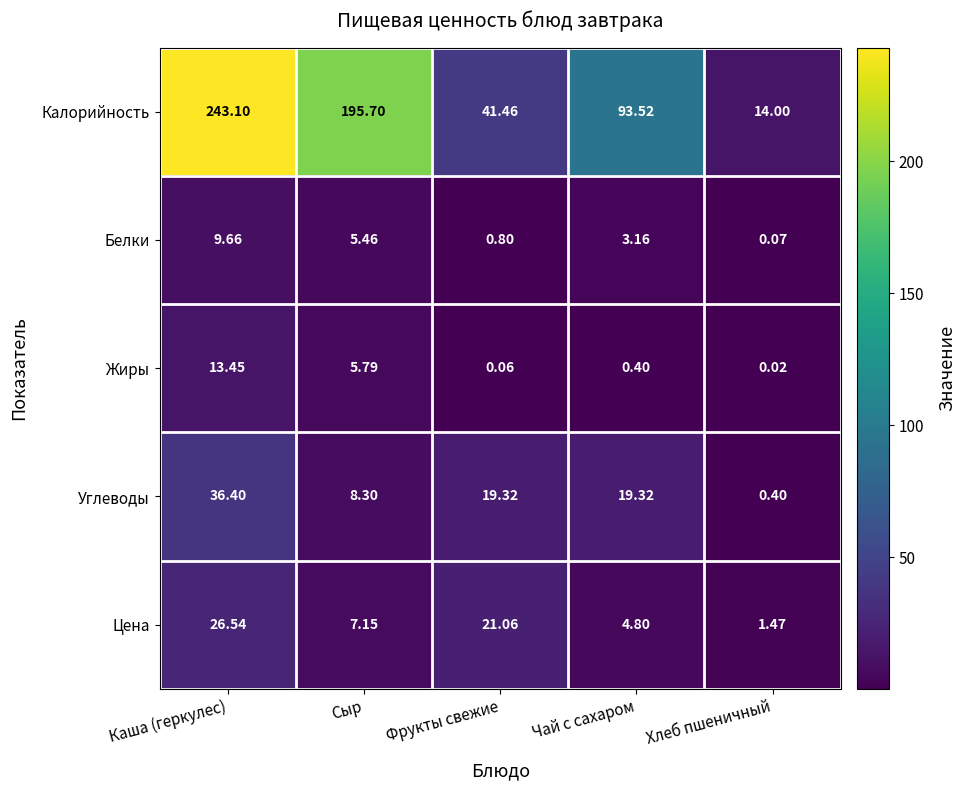

Rank the series by their maximum value, from lowest to highest.

Белки, Жиры, Цена, Углеводы, Калорийность